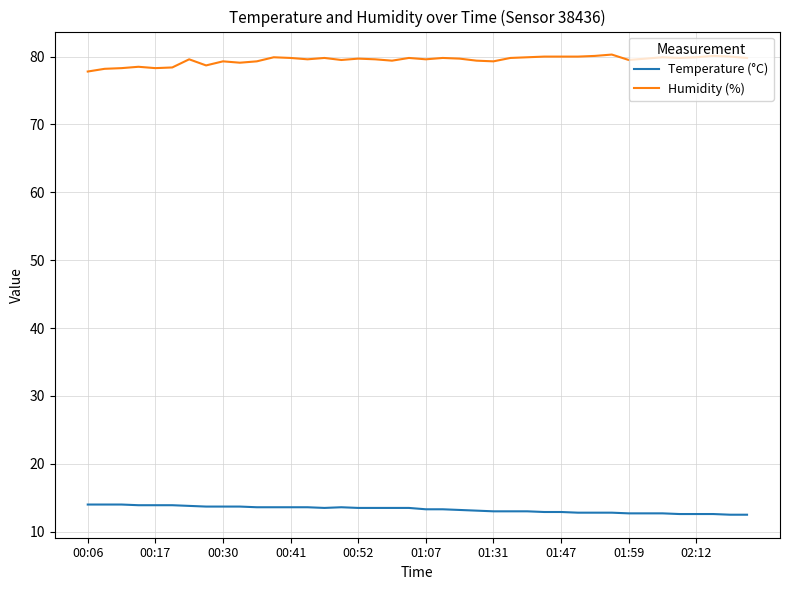

What is the sum of all Humidity (%) values?

3179.2